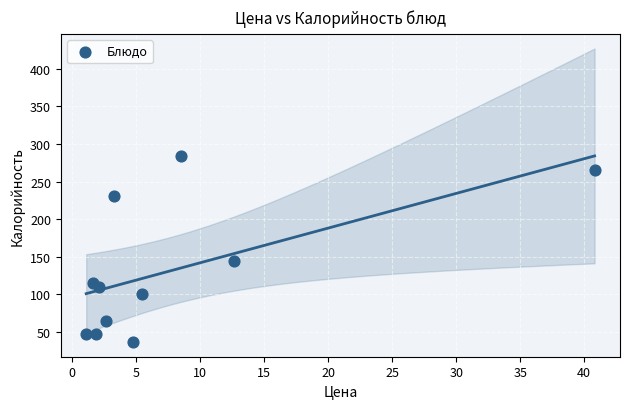

What is the average X value?

7.7